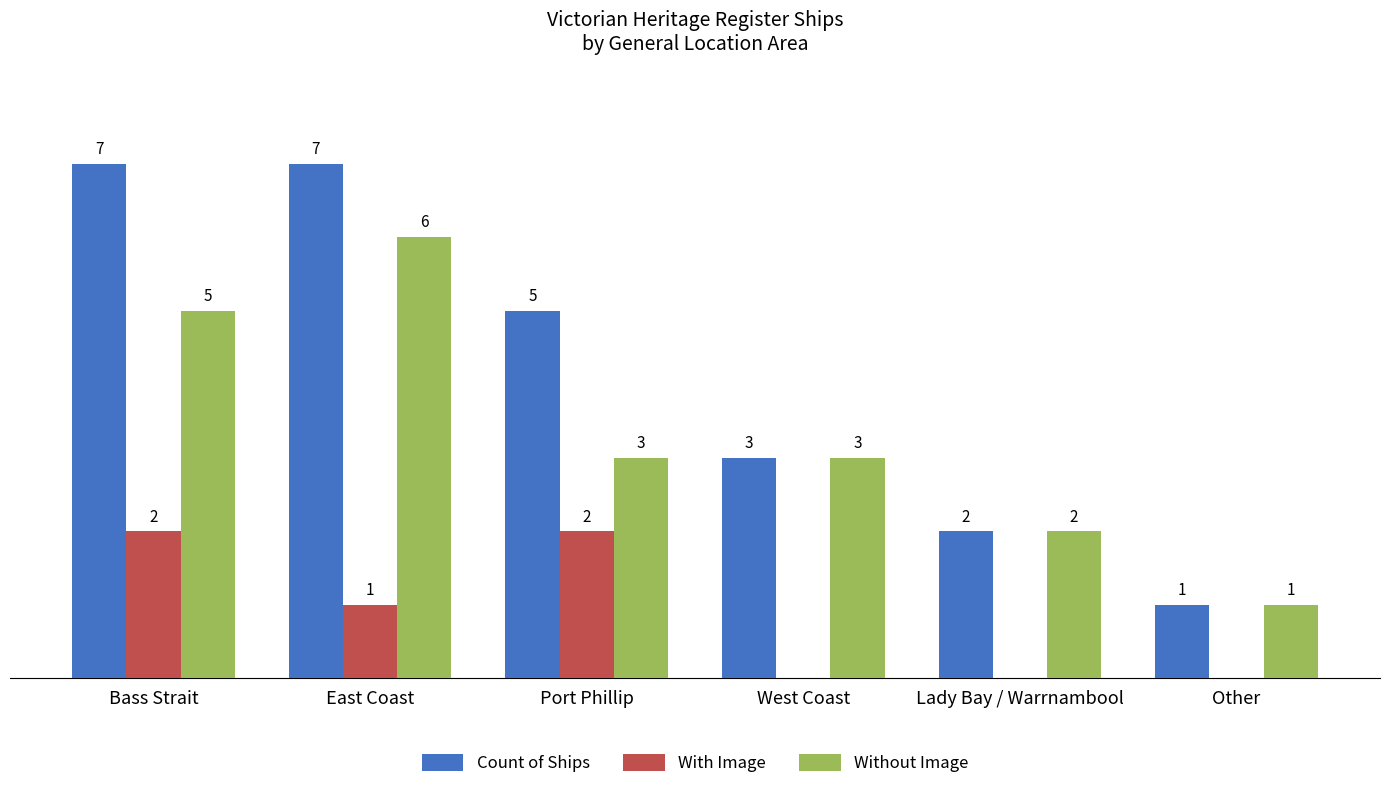

Where does the Count of Ships series first go above 5?

Bass Strait